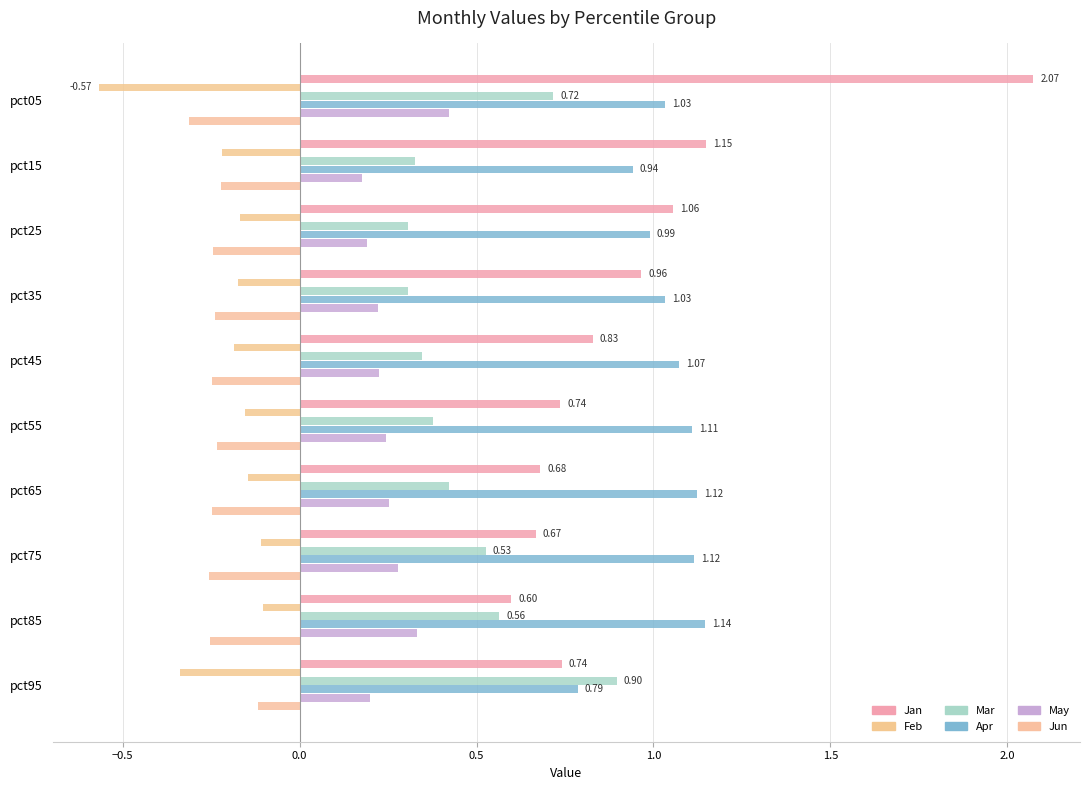

Reading left to right, list all the values displayed in this chart.

Jan: 2.1	1.1	1.1	1.0	0.8	0.7	0.7	0.7	0.6	0.7
Feb: -0.6	-0.2	-0.2	-0.2	-0.2	-0.2	-0.1	-0.1	-0.1	-0.3
Mar: 0.7	0.3	0.3	0.3	0.3	0.4	0.4	0.5	0.6	0.9
Apr: 1.0	0.9	1.0	1.0	1.1	1.1	1.1	1.1	1.1	0.8
May: 0.4	0.2	0.2	0.2	0.2	0.2	0.3	0.3	0.3	0.2
Jun: -0.3	-0.2	-0.2	-0.2	-0.2	-0.2	-0.2	-0.3	-0.3	-0.1